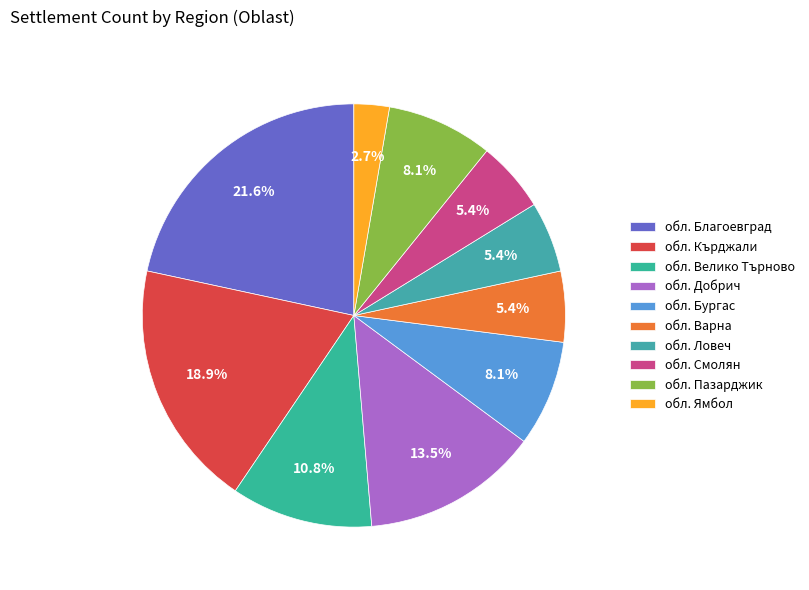

What is the largest slice in the pie chart?

обл. Благоевград